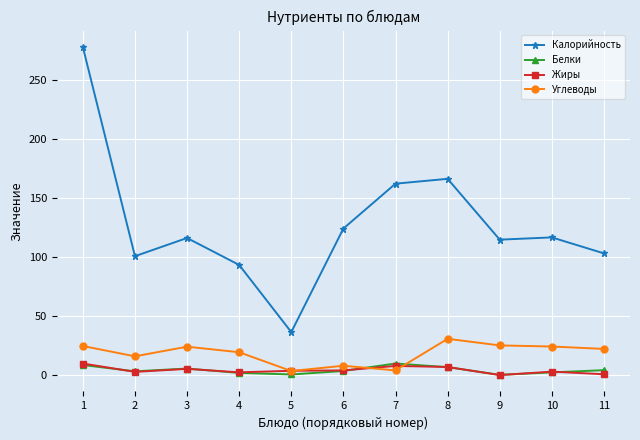

What is the value of the Жиры point at the 5th from the left?

3.6